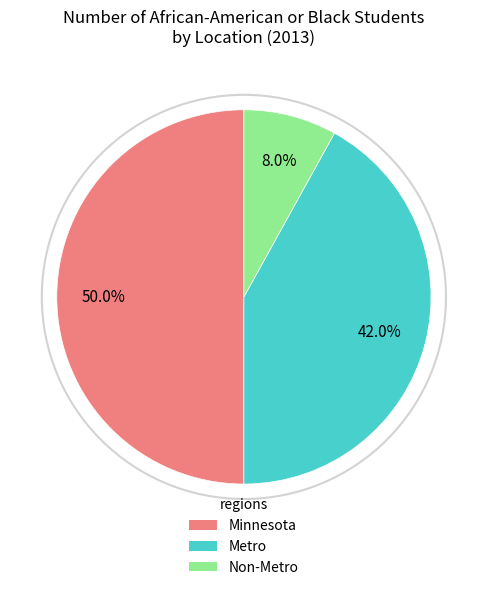

How many slices are in this pie chart?

3